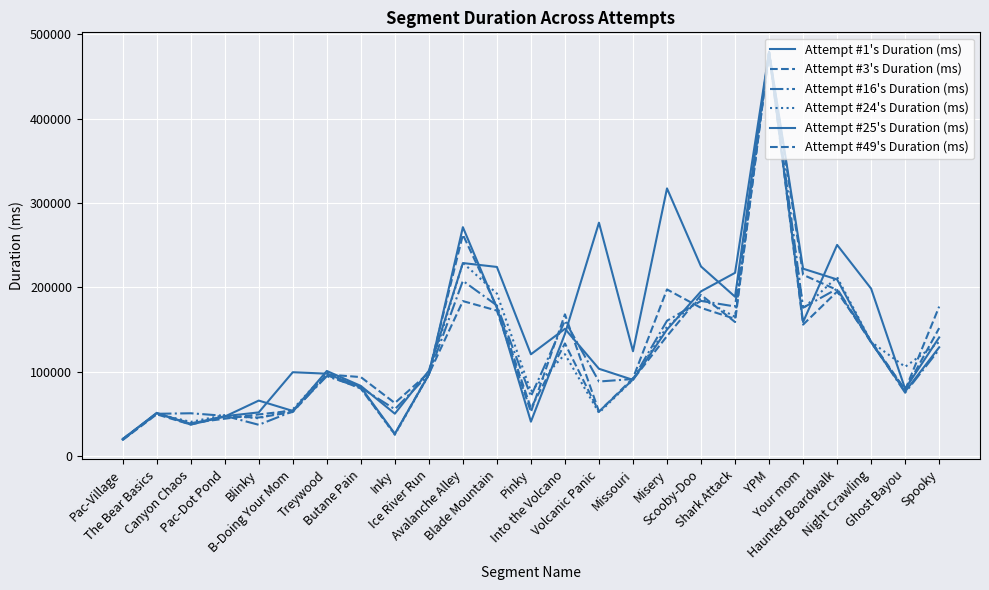

Count the number of data series in this chart.

6